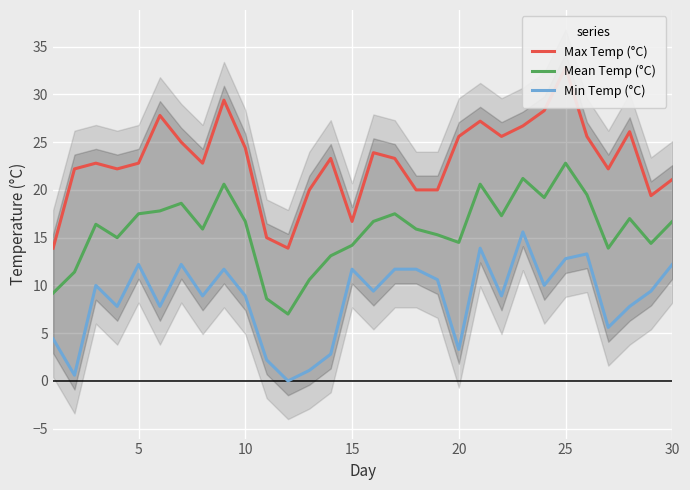

True or false: Mean Temp (°C) and Min Temp (°C) cross at least once.

False